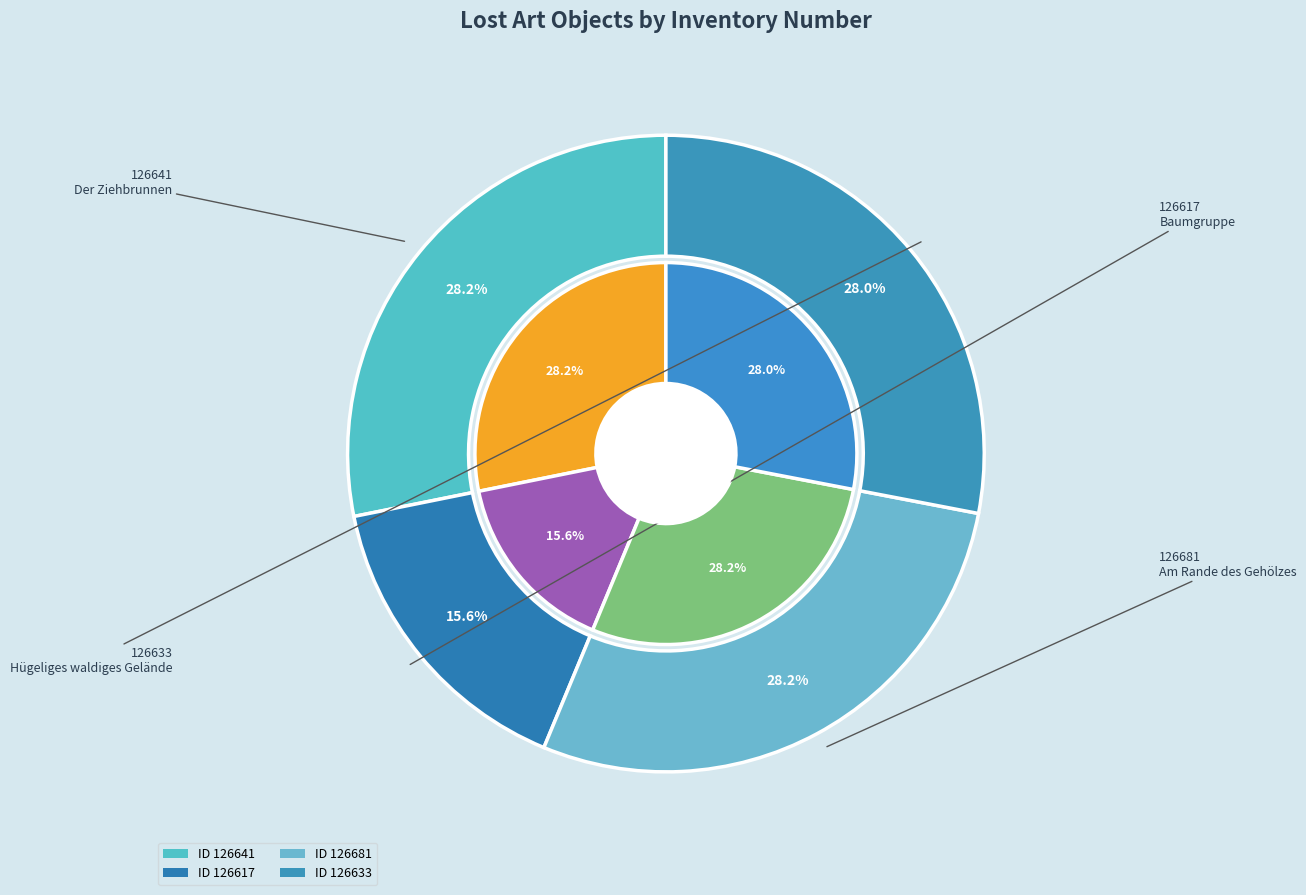

True or false: 126633 accounts for 19% of the total.

False